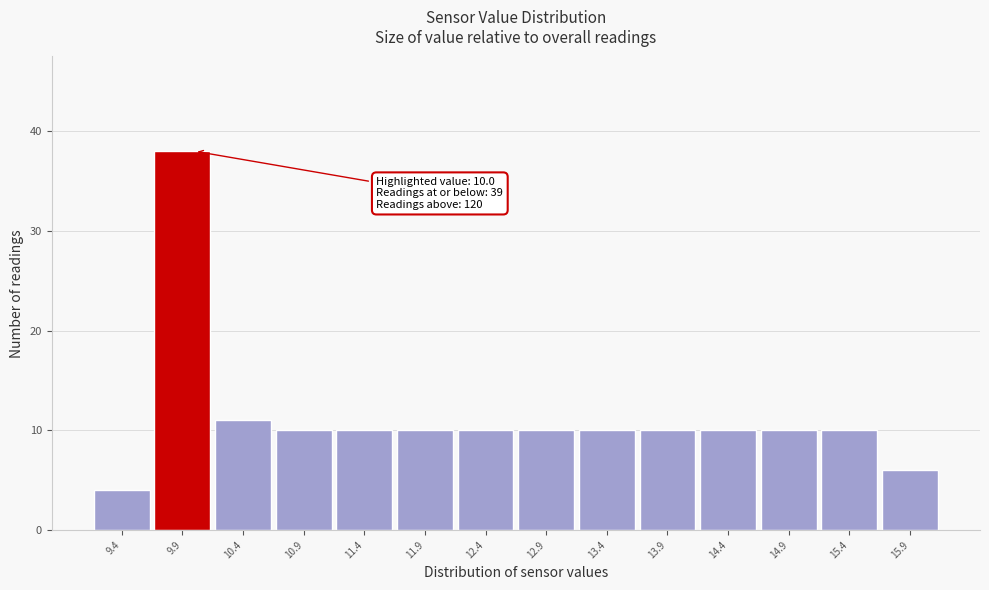

Which range on the x-axis has the tallest bar?

9.65 to 10.15